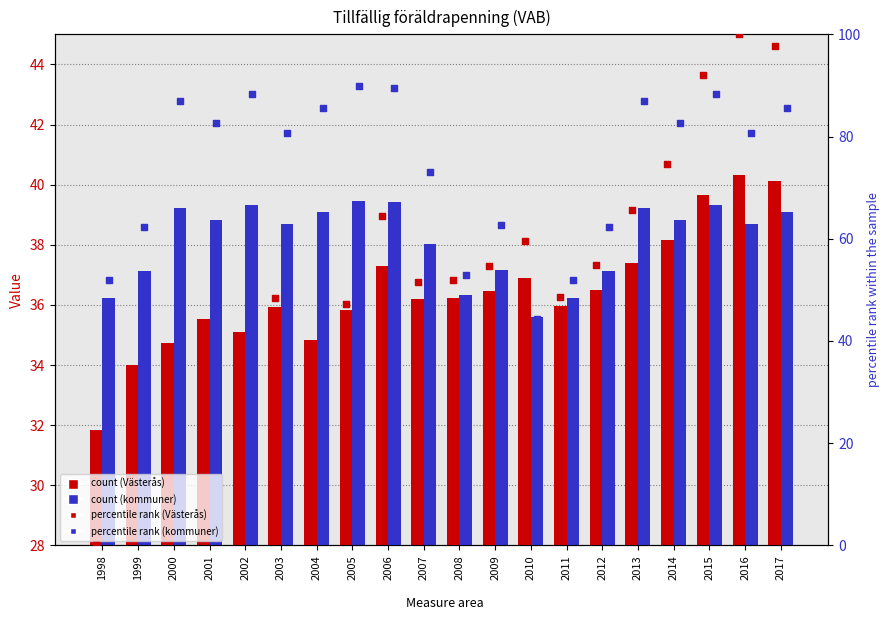

At how many categories does at least one series exceed 93?

2